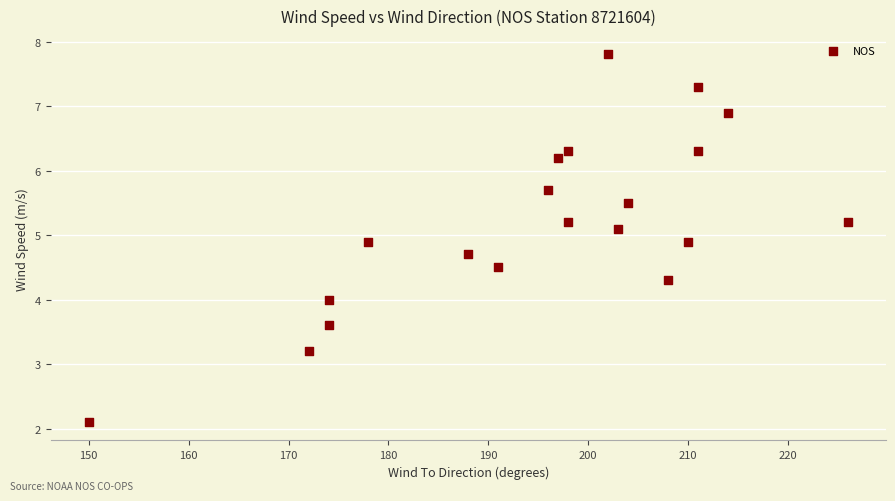

What is the range of X values (max minus min)?

76.0